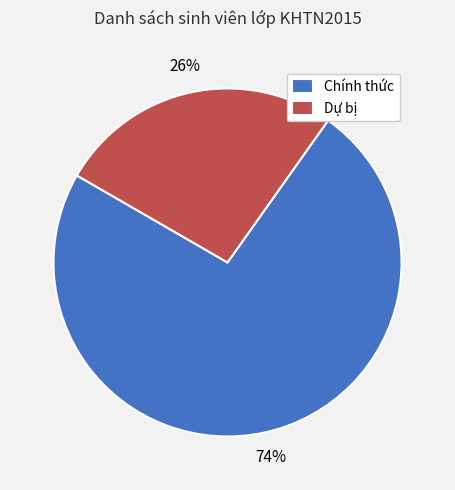

To the nearest percent, what is the average slice percentage?

50%